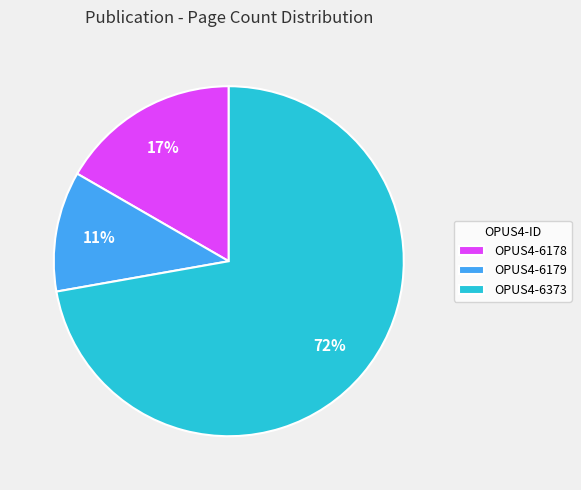

Which has a higher value, OPUS4-6373 or OPUS4-6178?

OPUS4-6373